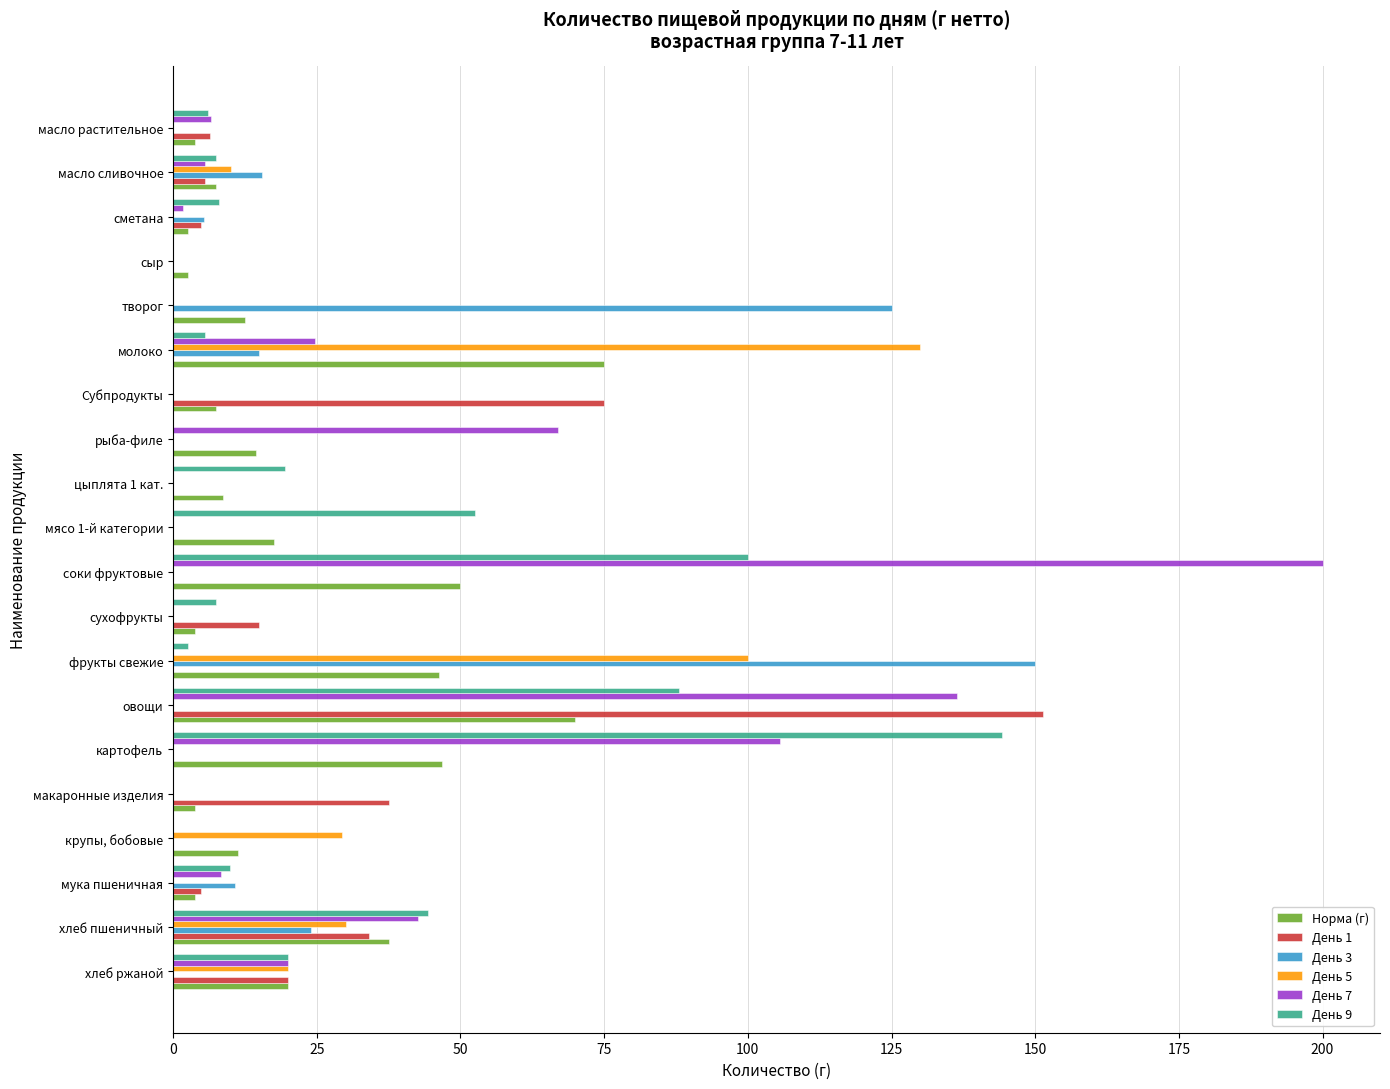

What is the maximum value for День 3?

150.0